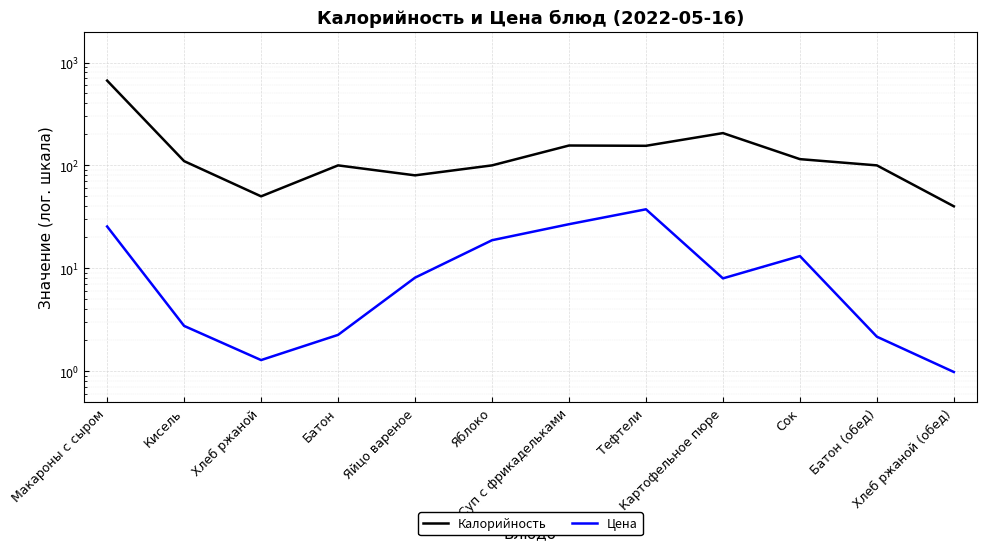

Reading right to left, list all the values displayed in this chart.

Калорийность: 40.0	100.0	115.0	206.0	155.0	156.0	100.0	80.0	100.0	50.0	110.0	667.0
Цена: 1.0	2.2	13.1	8.0	37.4	26.8	18.7	8.1	2.2	1.3	2.8	25.5